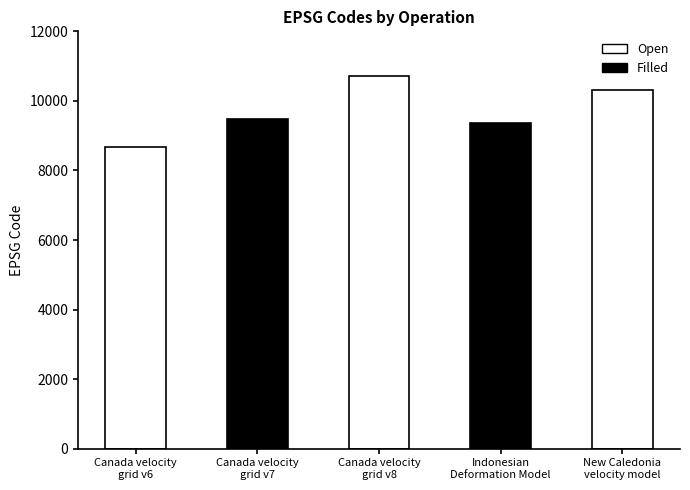

What is the average value?

9713